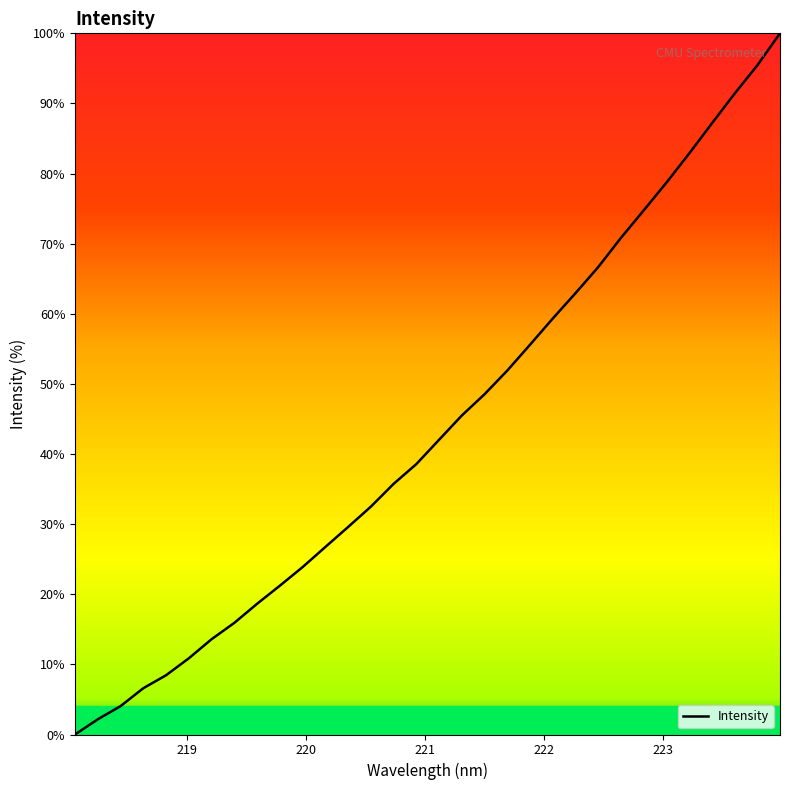

What is the greatest value displayed?

100.0